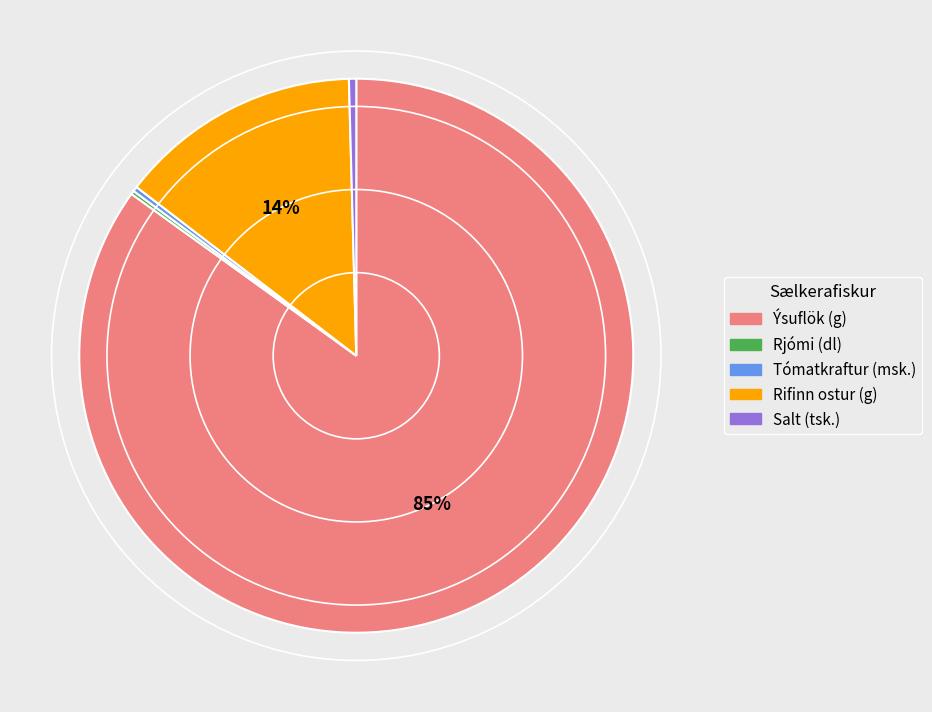

Which category has the biggest portion of the pie?

Ýsuflök (g)